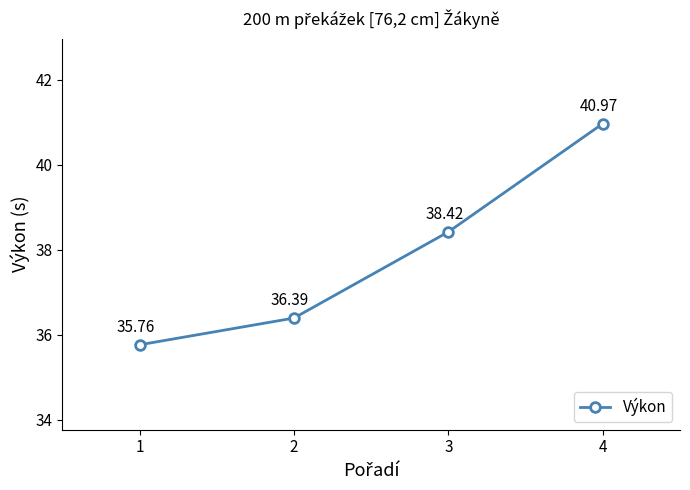

Rank the categories by value from lowest to highest.

1, 2, 3, 4